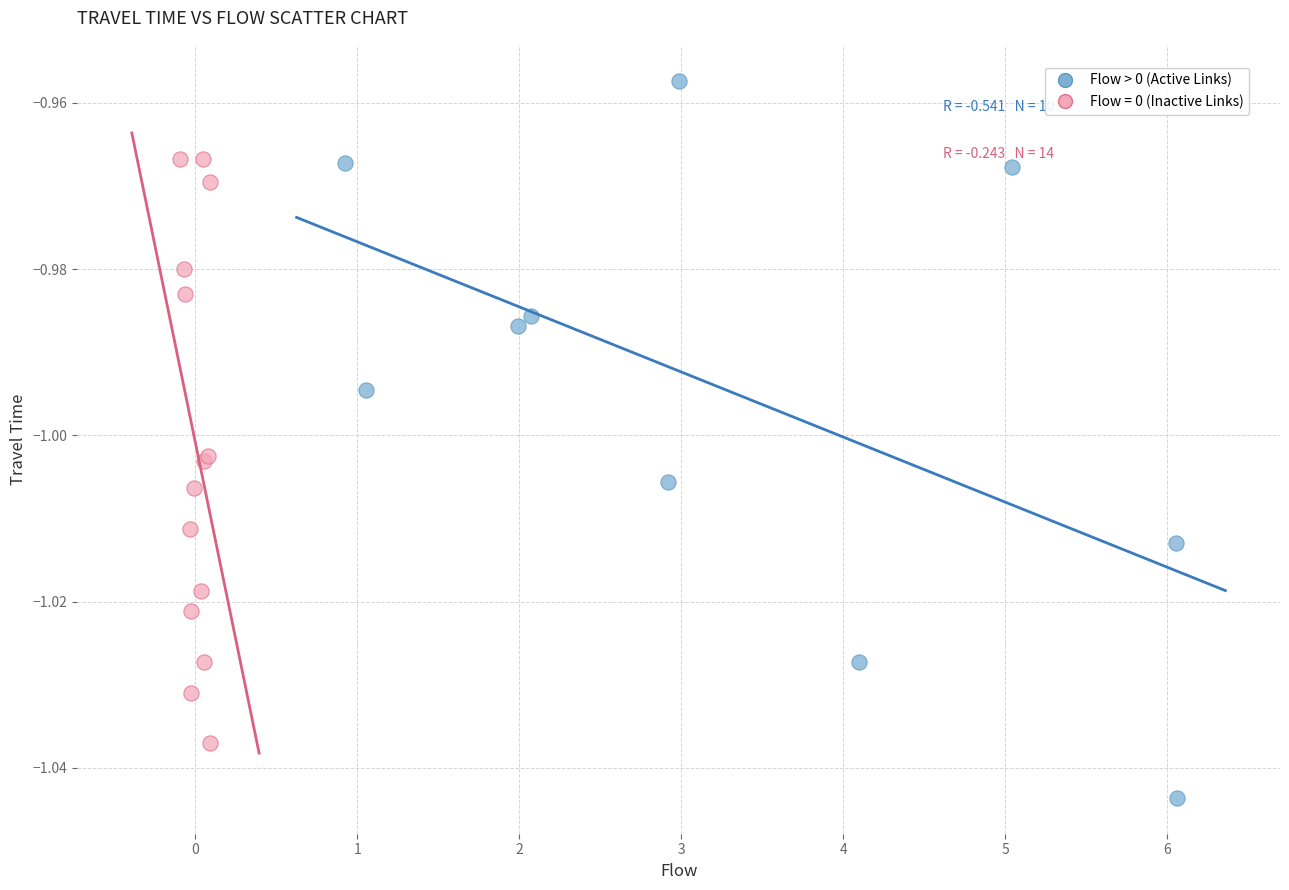

Which series contains the lowest Y value?

Flow > 0 (Active Links)